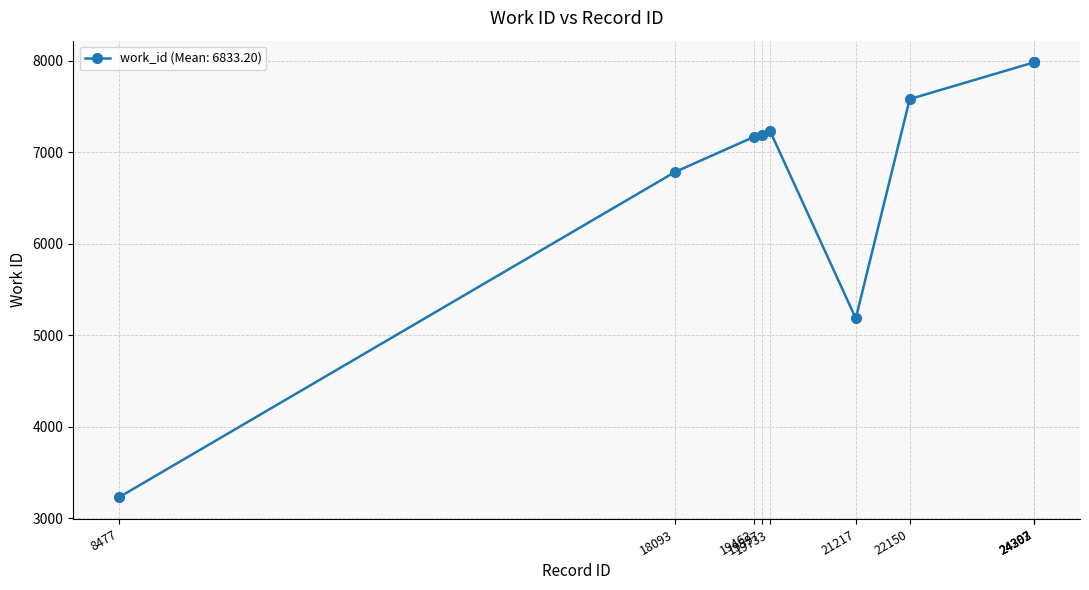

Which has a higher value, 24303 or 8477?

24303